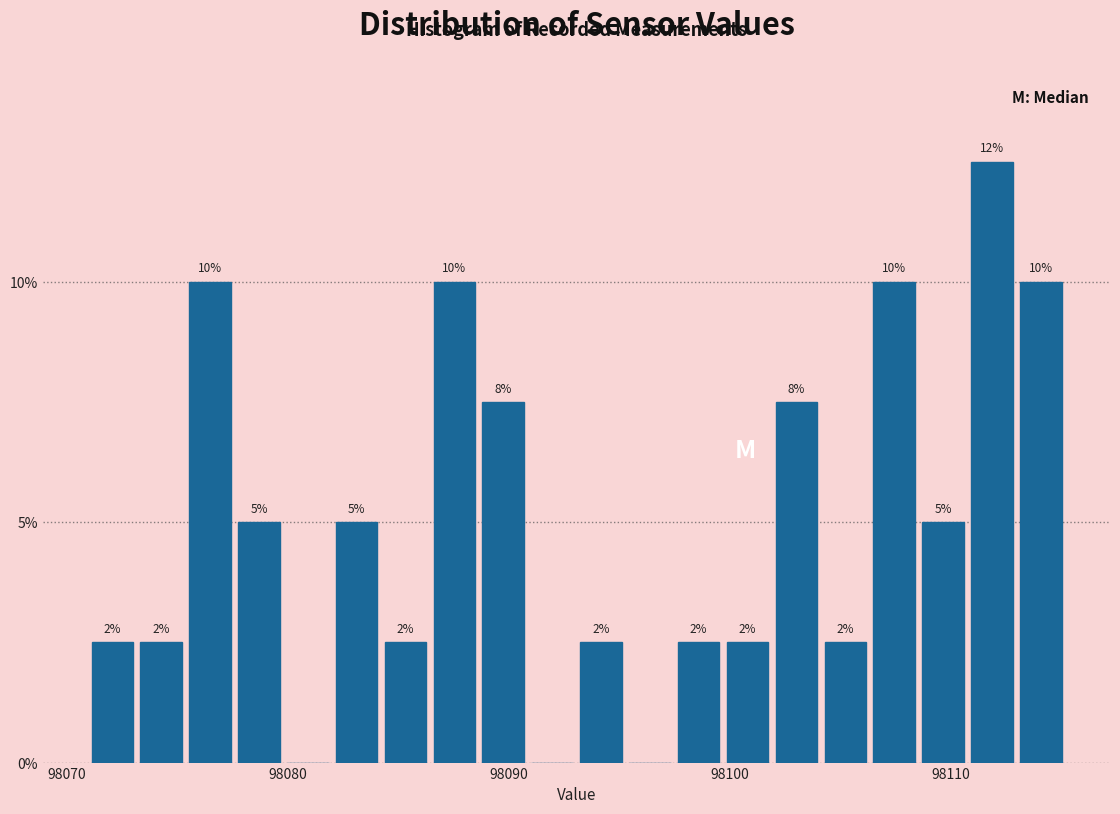

Around what value on the x-axis is the tallest bar? Give the approximate position of its centre, as read against the axis.

98112